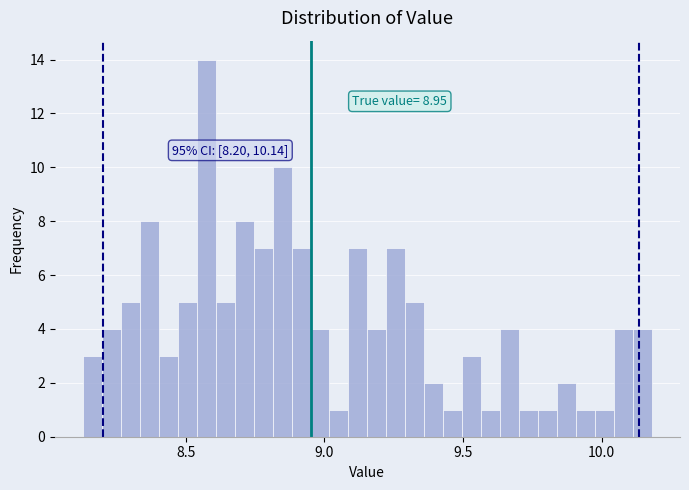

Around what value on the x-axis is the tallest bar? Give the approximate position of its centre, as read against the axis.

8.55